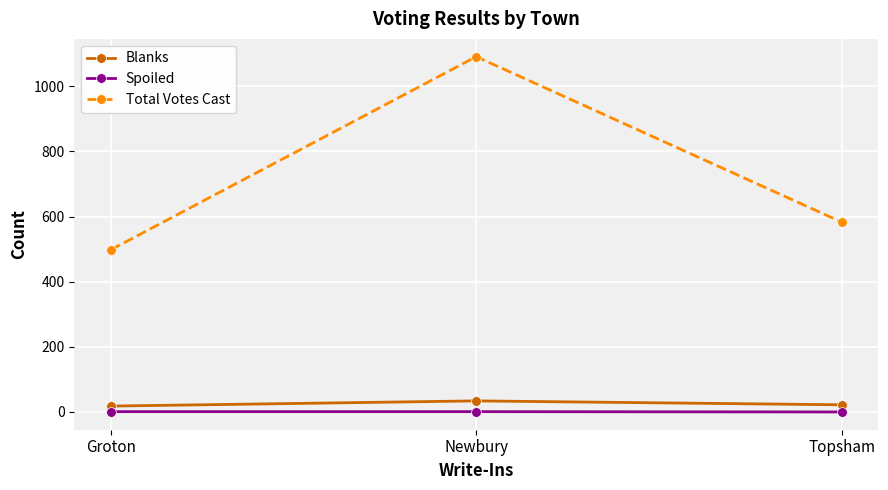

How many data points does each series have?

3